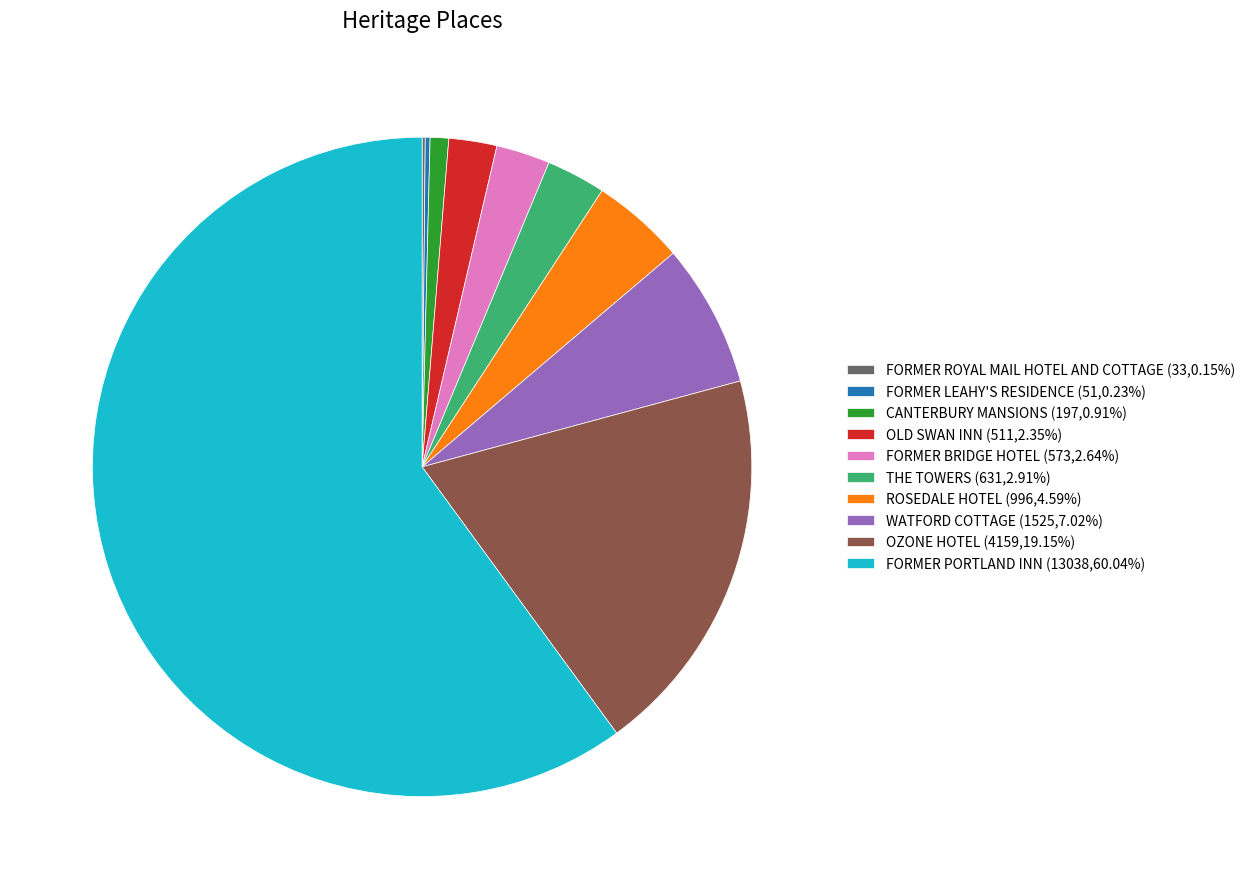

True or false: ROSEDALE HOTEL accounts for 16% of the total.

False